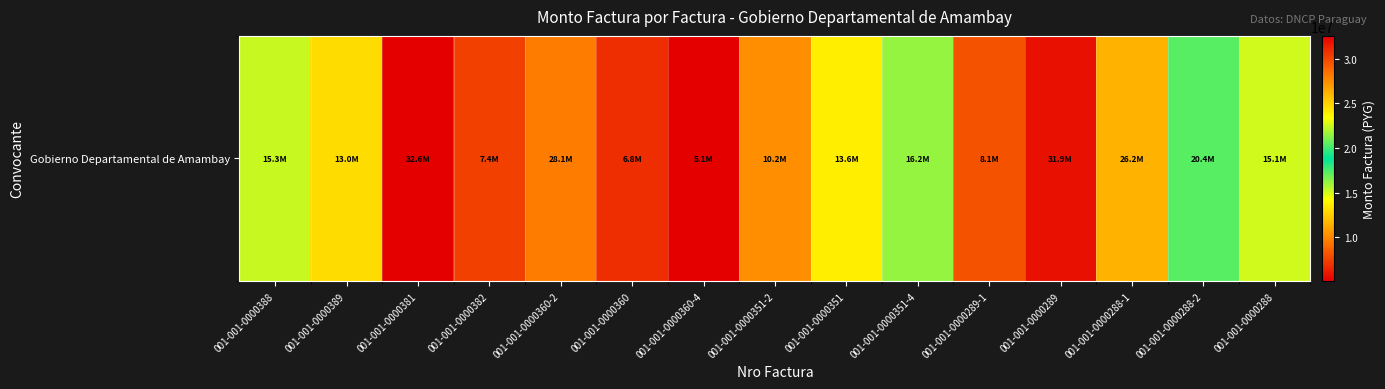

Which has a higher value, 001-001-0000288 or 001-001-0000288-1?

001-001-0000288-1